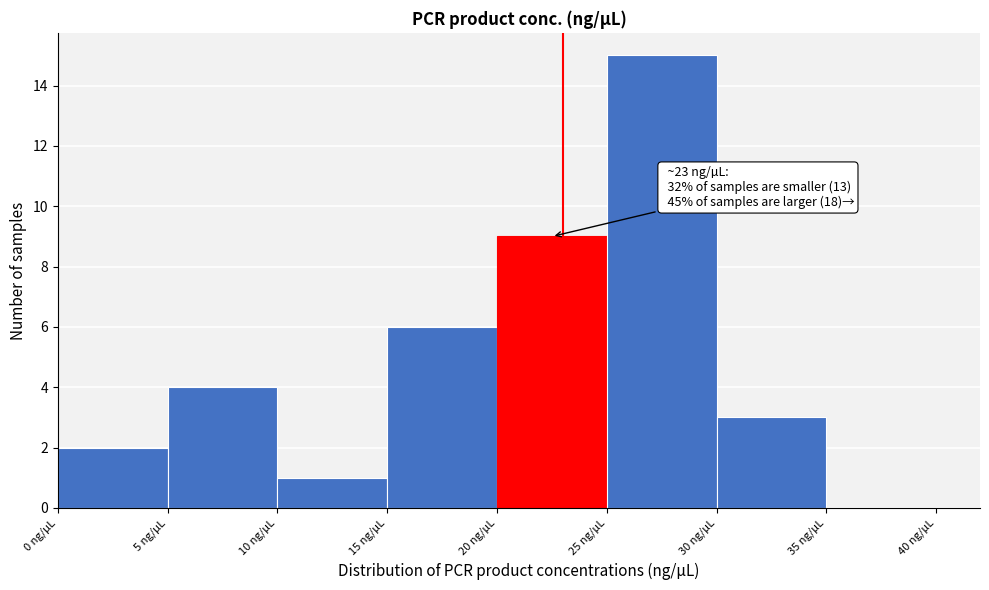

Over which range of the x-axis is the bar tallest?

25 to 30